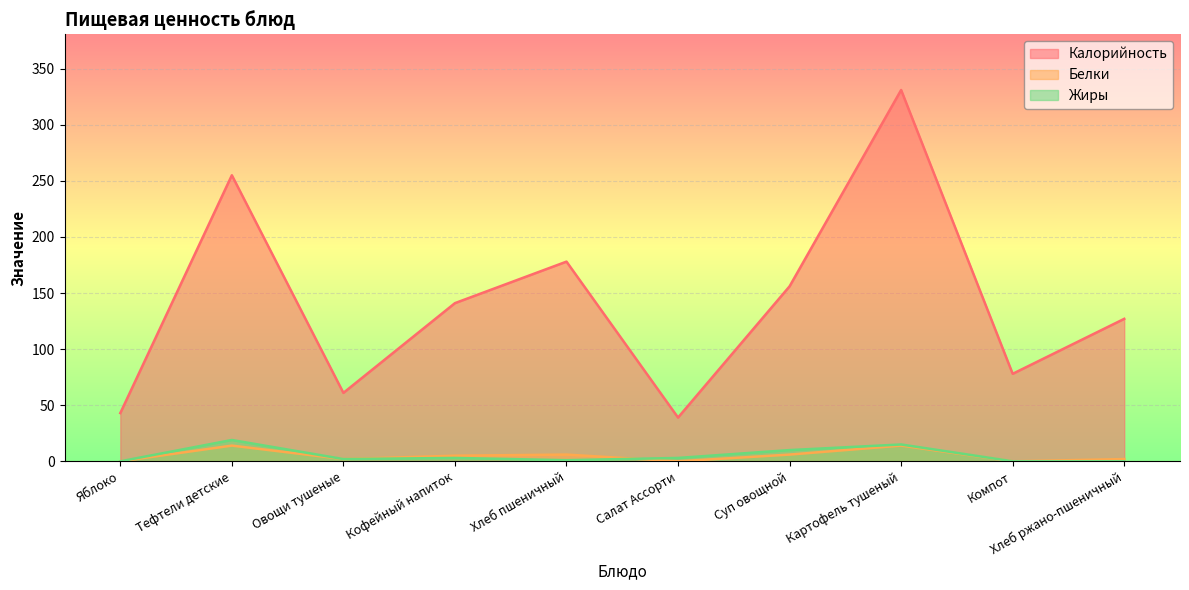

What is the highest value of the Жиры series?

19